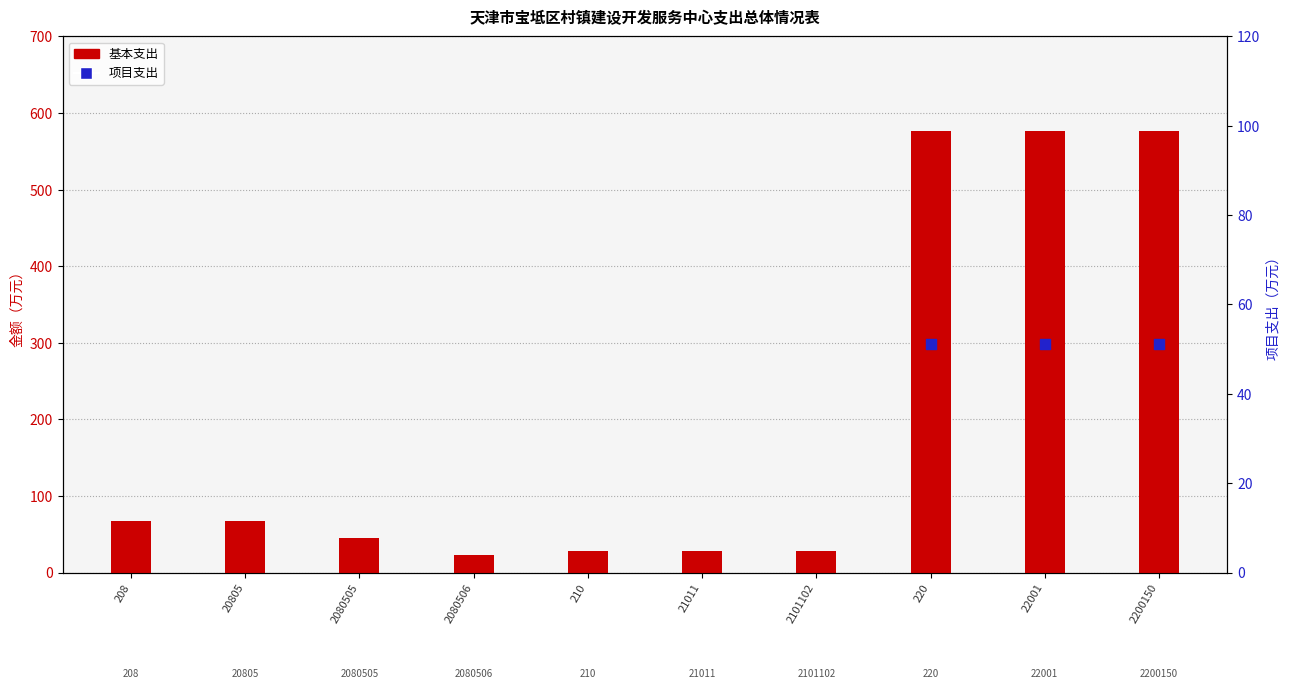

Which has a higher value, 220 or 2080505?

220